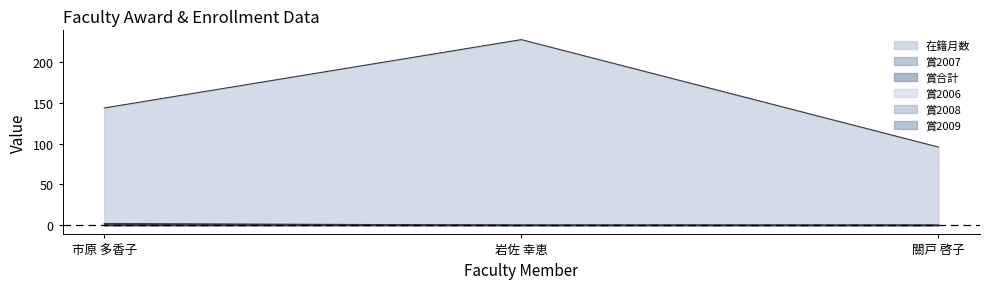

At which category is the sum across all series the highest?

岩佐 幸恵